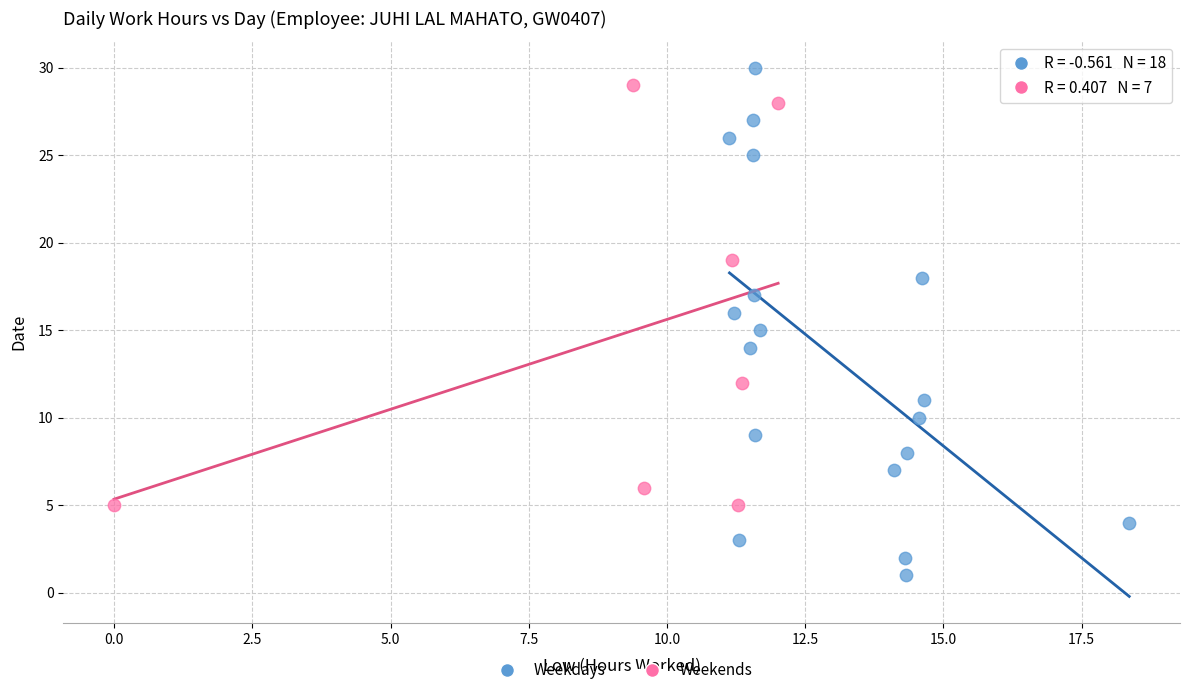

Which series reaches the minimum Y coordinate?

Weekdays